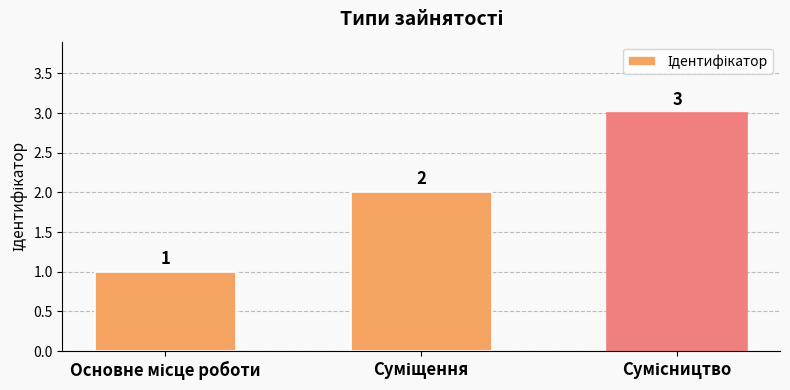

What is the maximum value shown in the chart?

3